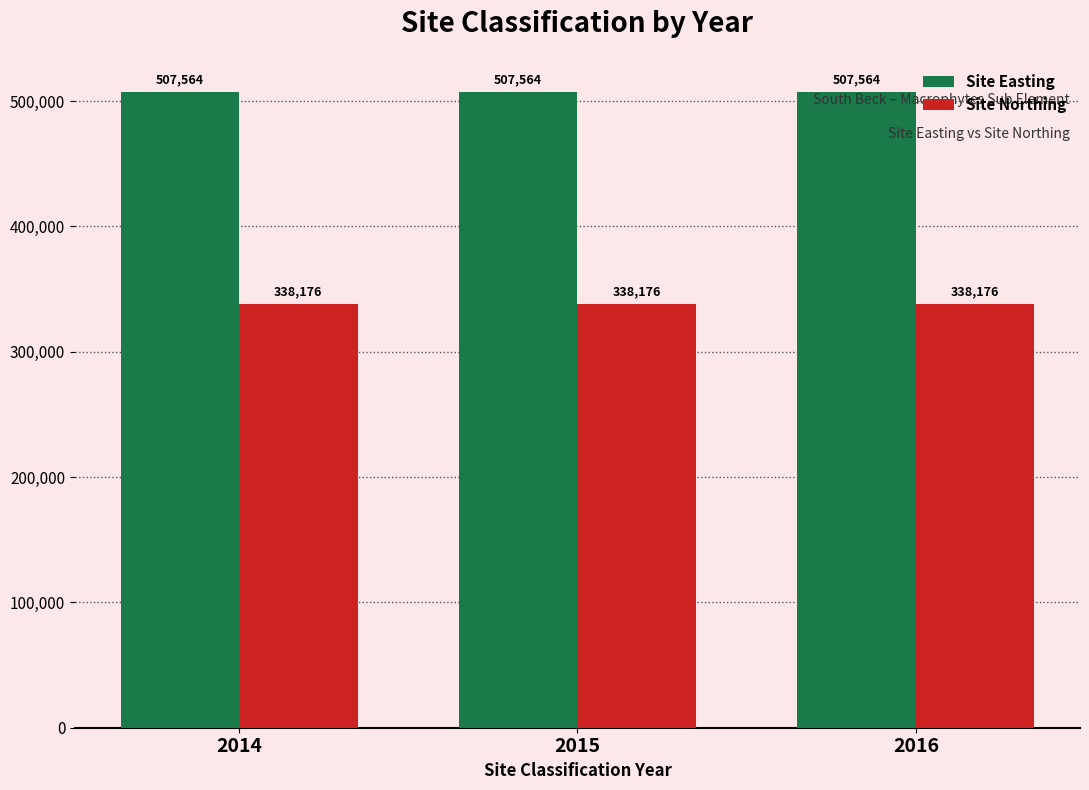

Are the bars grouped side by side (vs. stacked)?

Yes